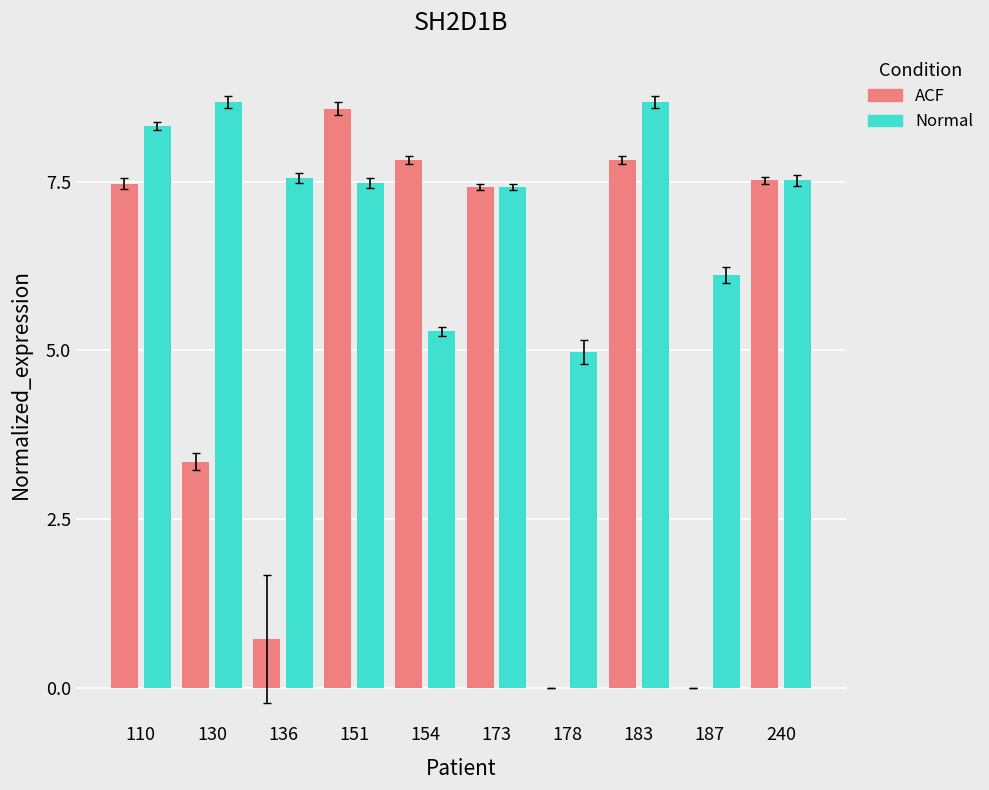

What is the sum of all Normal values?

72.0